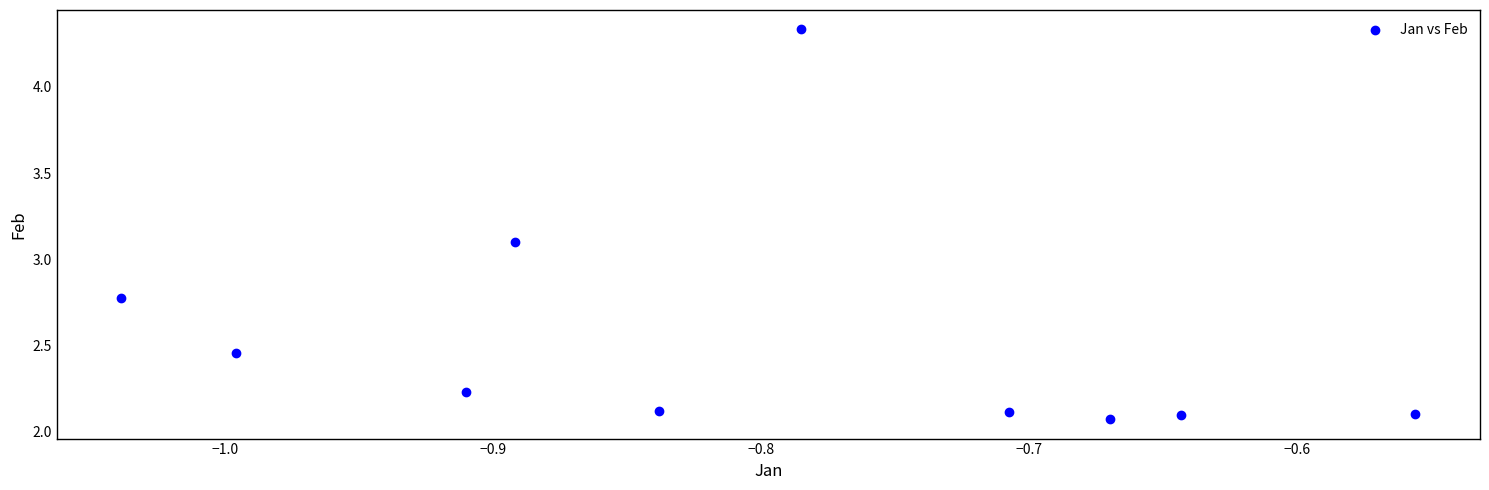

What is the range of Y values (max minus min)?

2.3